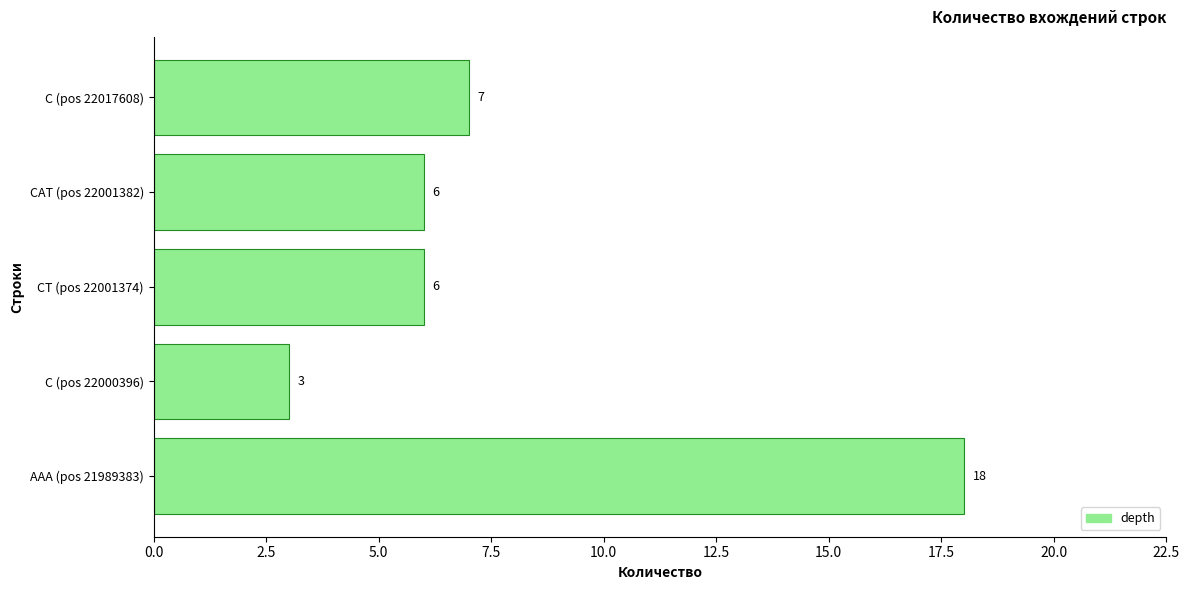

Approximately how many times larger is the value at AAA (pos 21989383) compared to C (pos 22017608)?

2.6